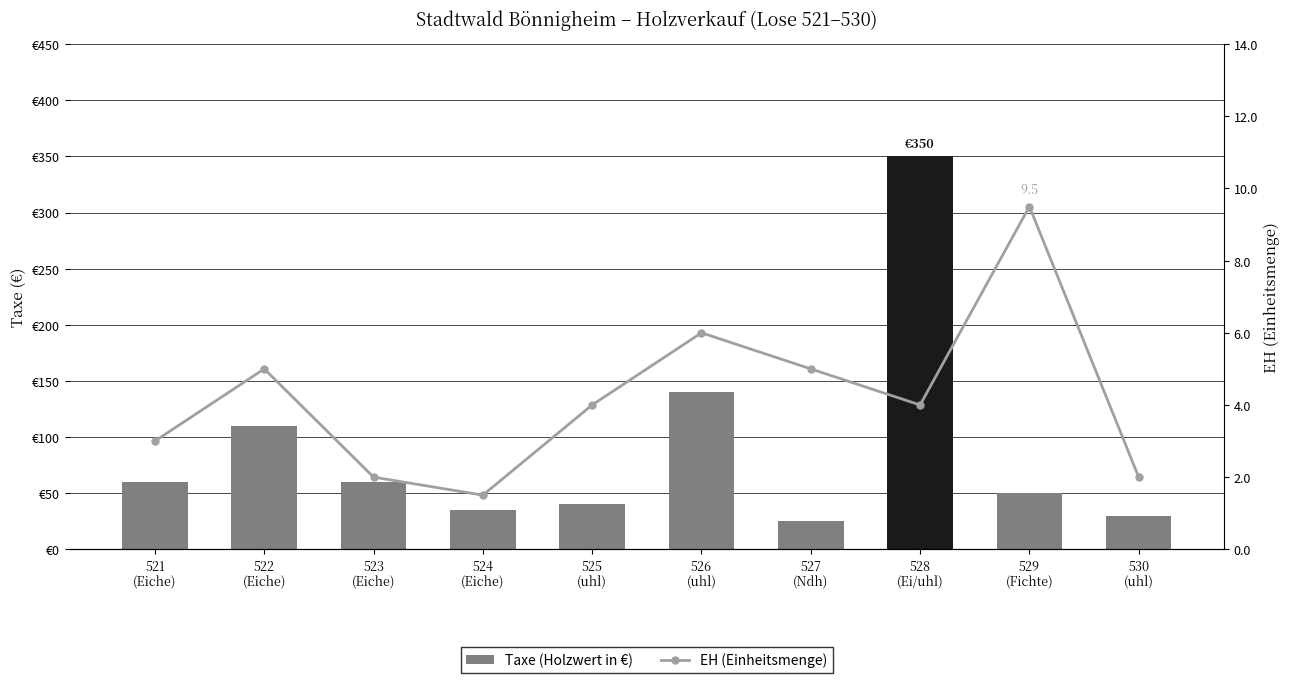

What is the spread (max minus min) of values at 525
(uhl)?

36.0